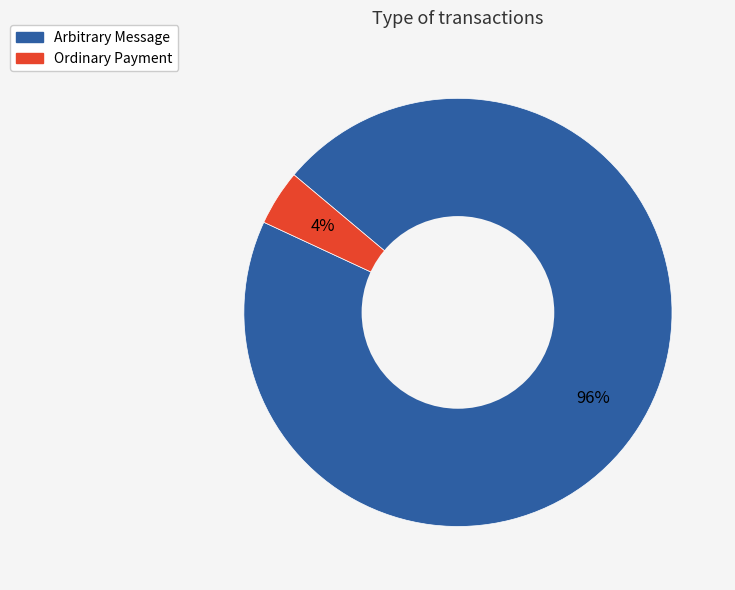

Which category has the biggest portion of the pie?

Arbitrary Message